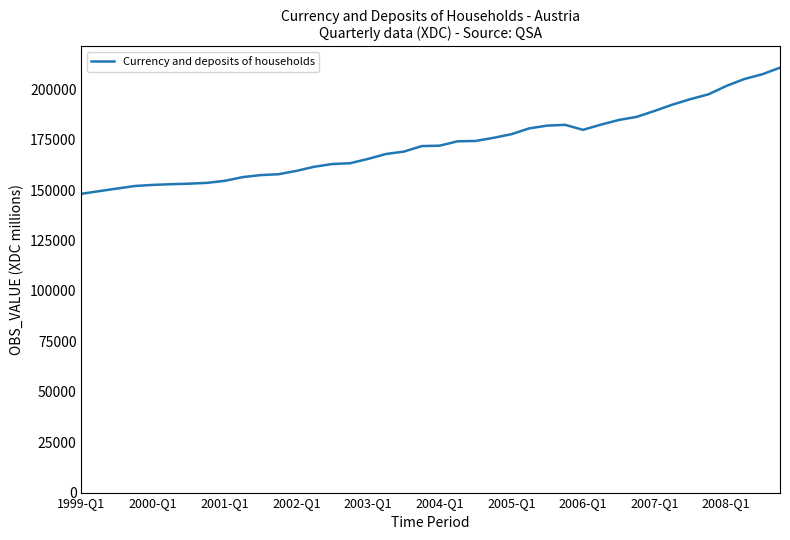

What is the greatest value displayed?

210742